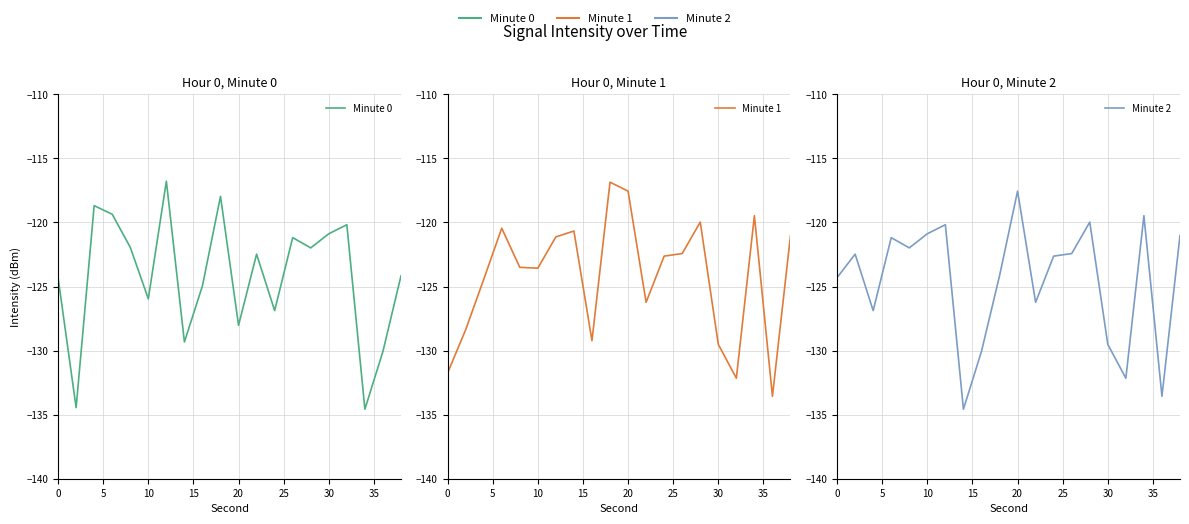

In Minute 1, how many points are lower than both neighbors (excluding endpoints)?

5